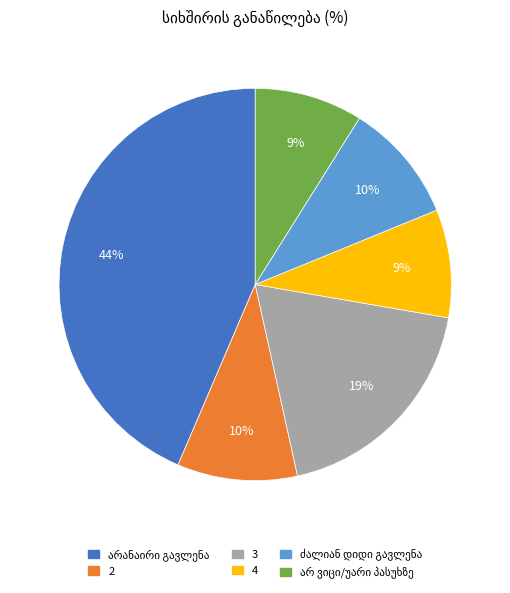

Is the sum of 4 and 2 greater than half?

No